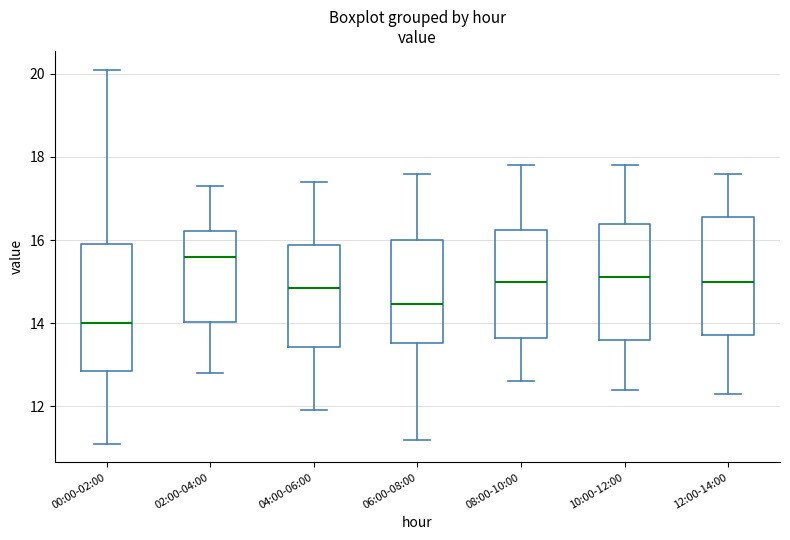

Where is the upper edge of the box for 10:00-12:00 on the y-axis? The values are not printed on the chart, so give them approximately, as read against the axis.

16.4